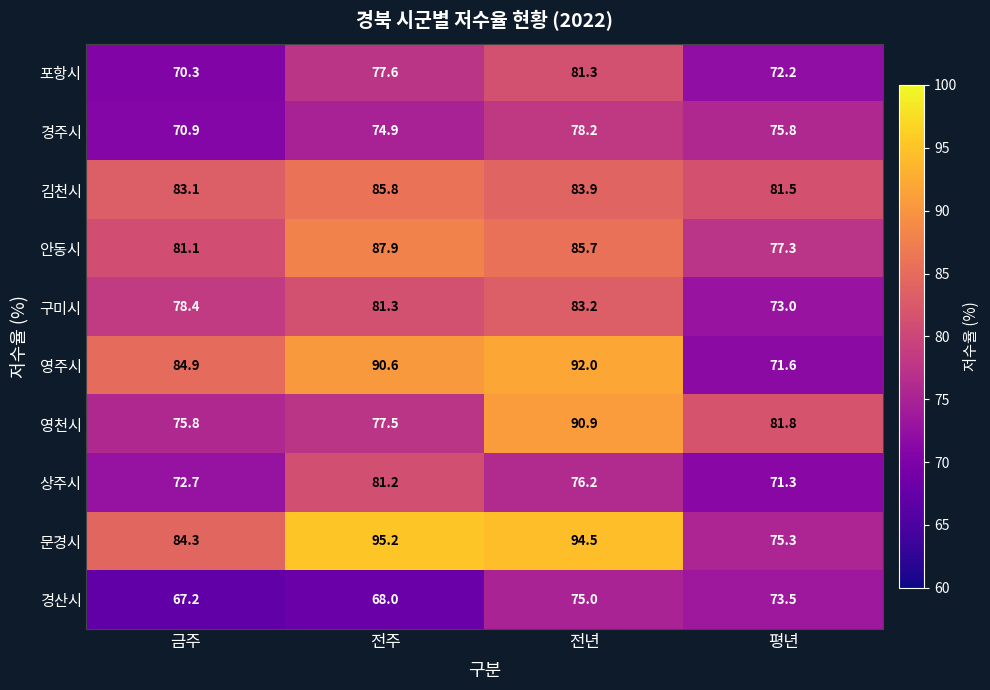

What is the spread (max minus min) of values at 전년?

19.5